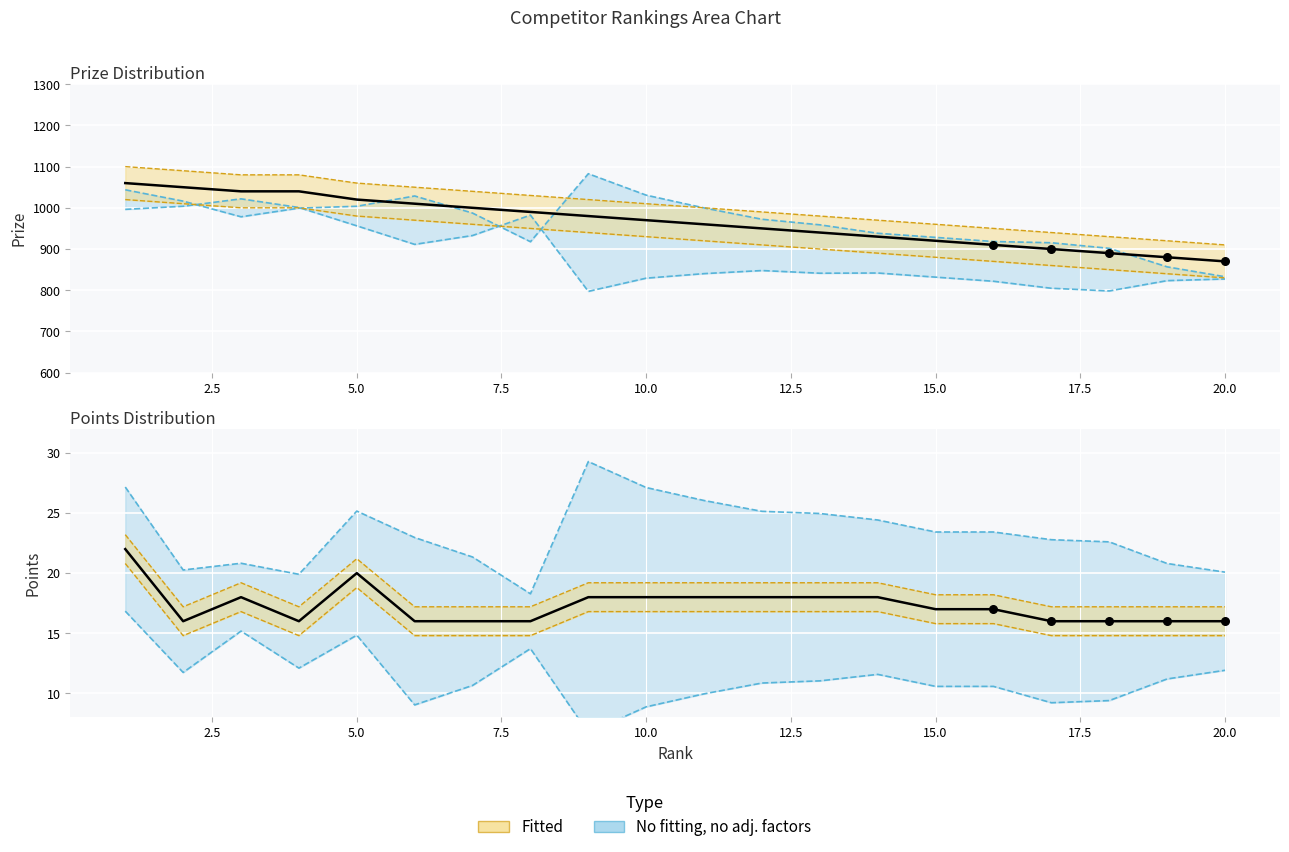

What is the total value across all series at 12.5?

1026